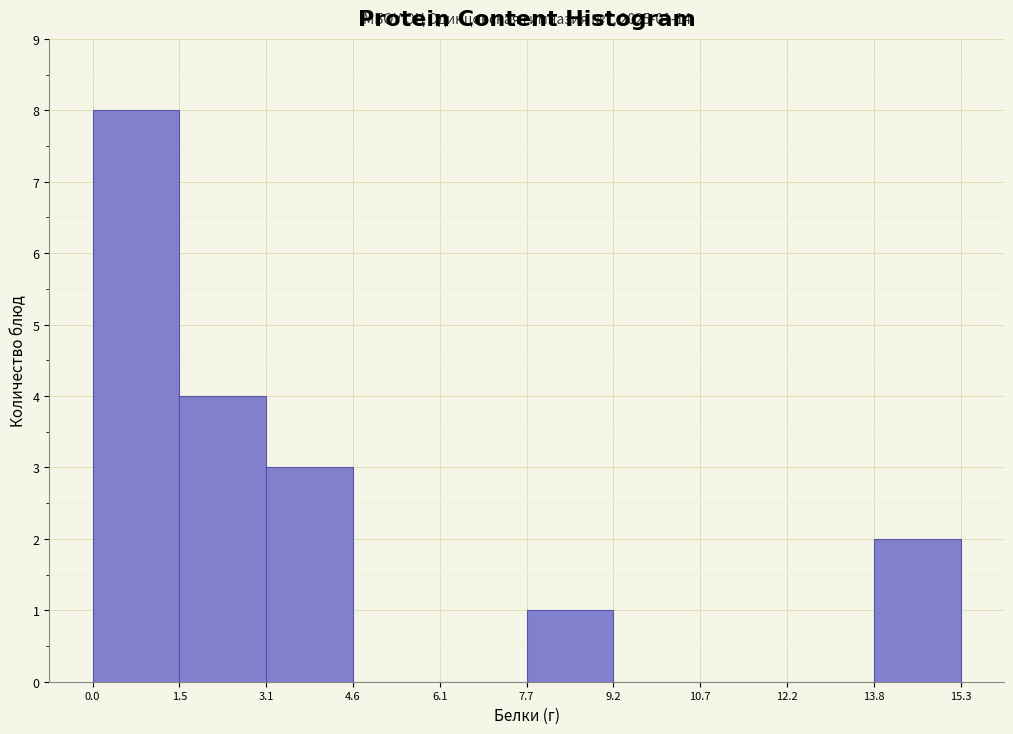

Over which range of the x-axis is the bar tallest?

0.0 to 1.5